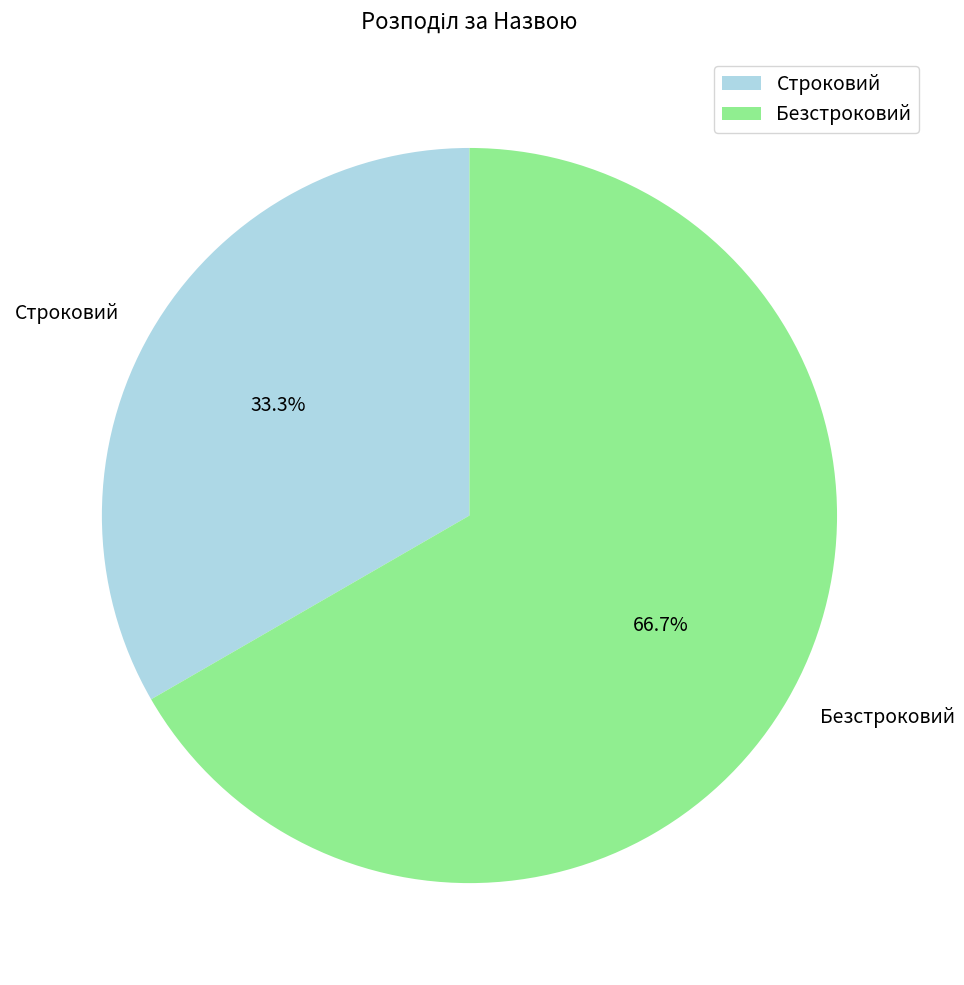

What percentage is the Безстроковий slice, to the nearest percent?

67%